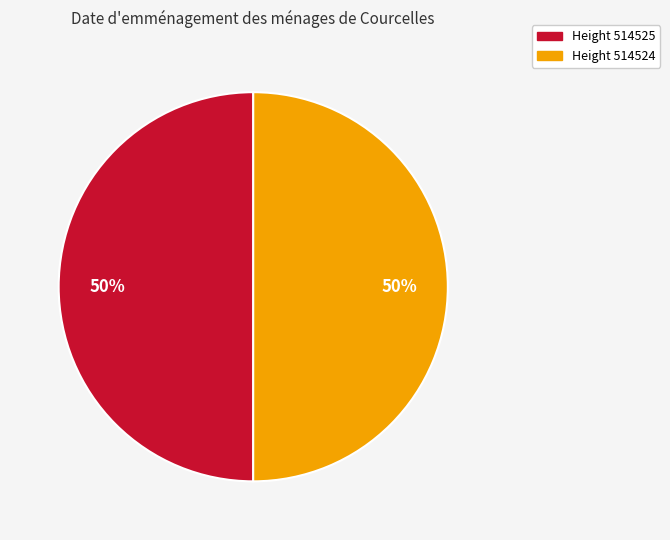

What percentage is the Height 514525 slice, to the nearest percent?

50%